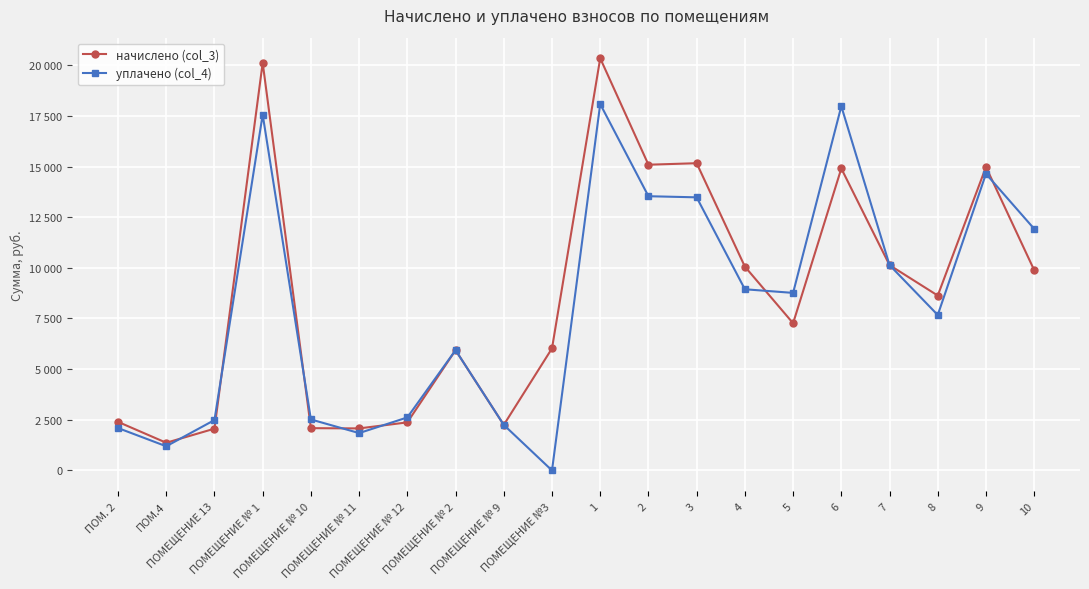

What is the label of the 4th point from the right?

7